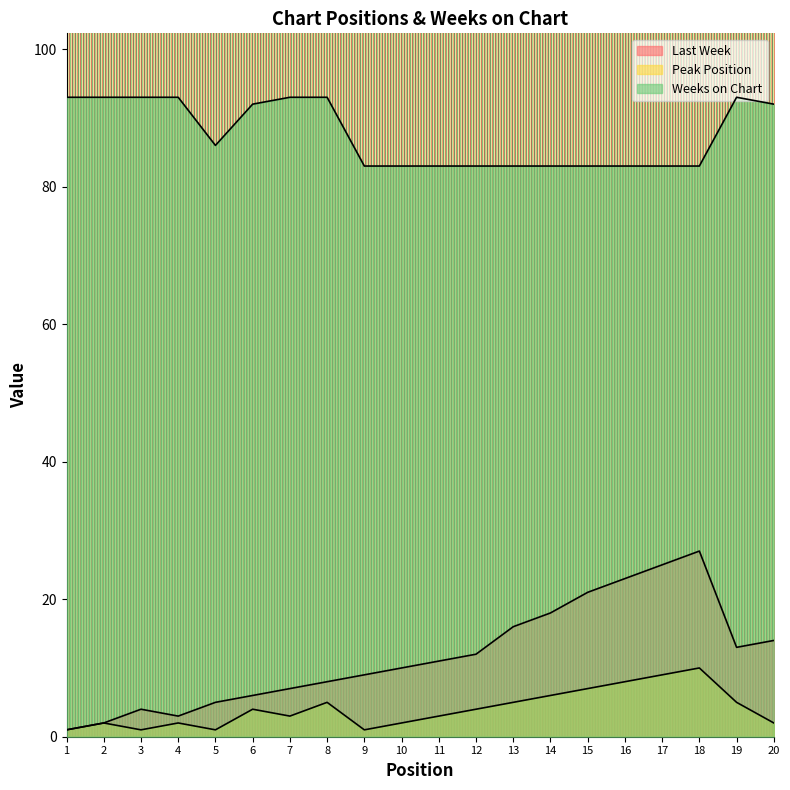

At how many categories does at least one series exceed 69?

20